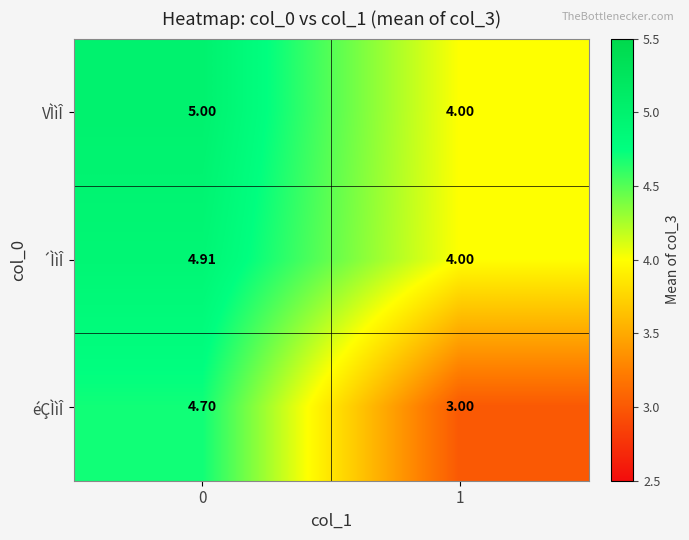

Which series has the widest spread of values?

éÇÌìÎ